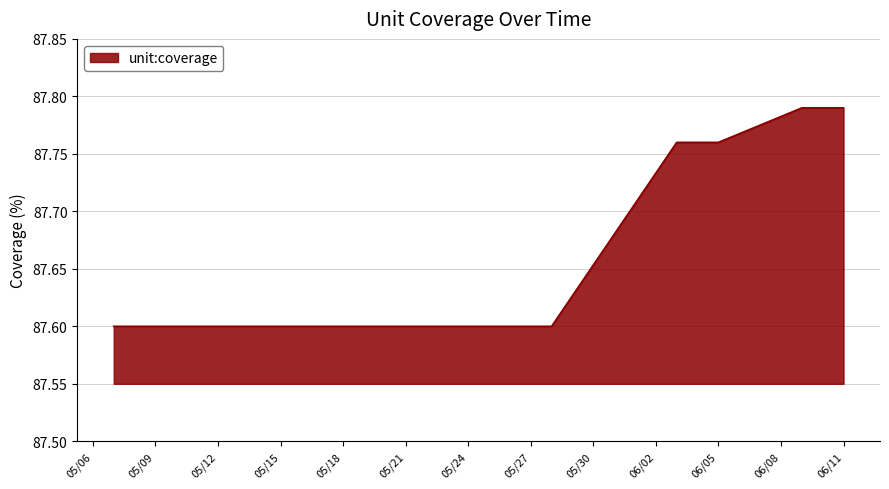

What is the minimum value shown in the chart?

87.6